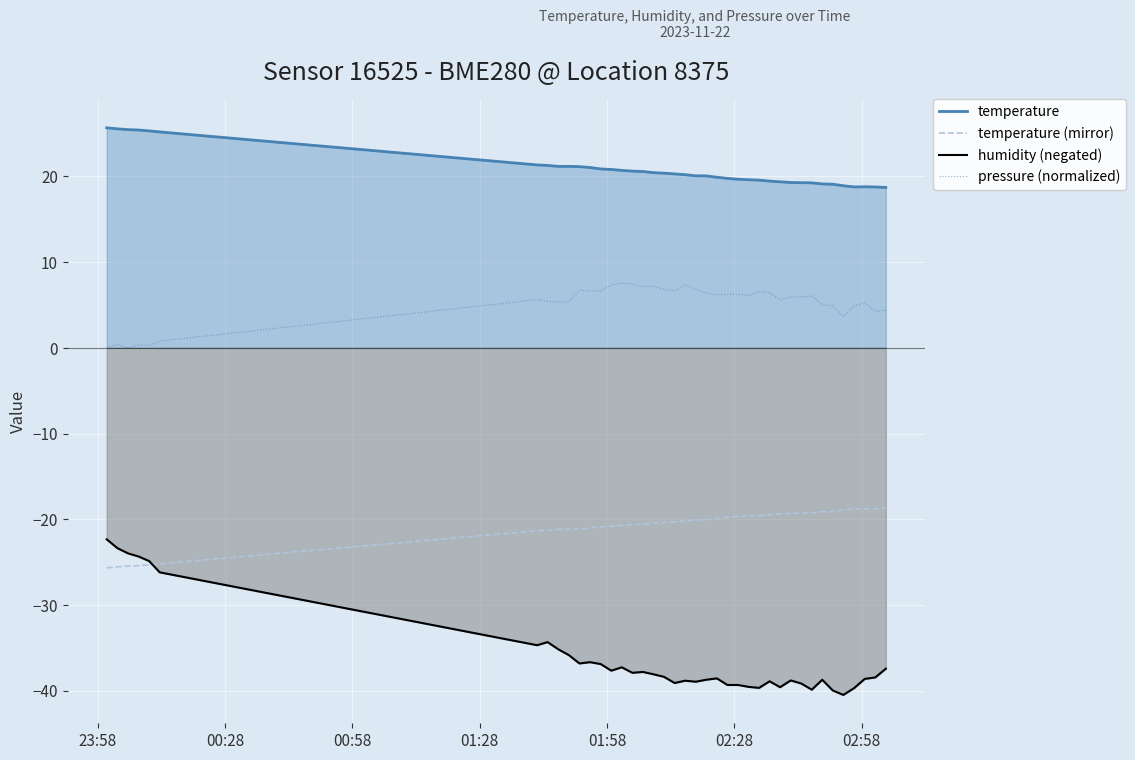

After their last crossing, which series has the higher values: temperature (mirror) or humidity (negated)?

temperature (mirror)